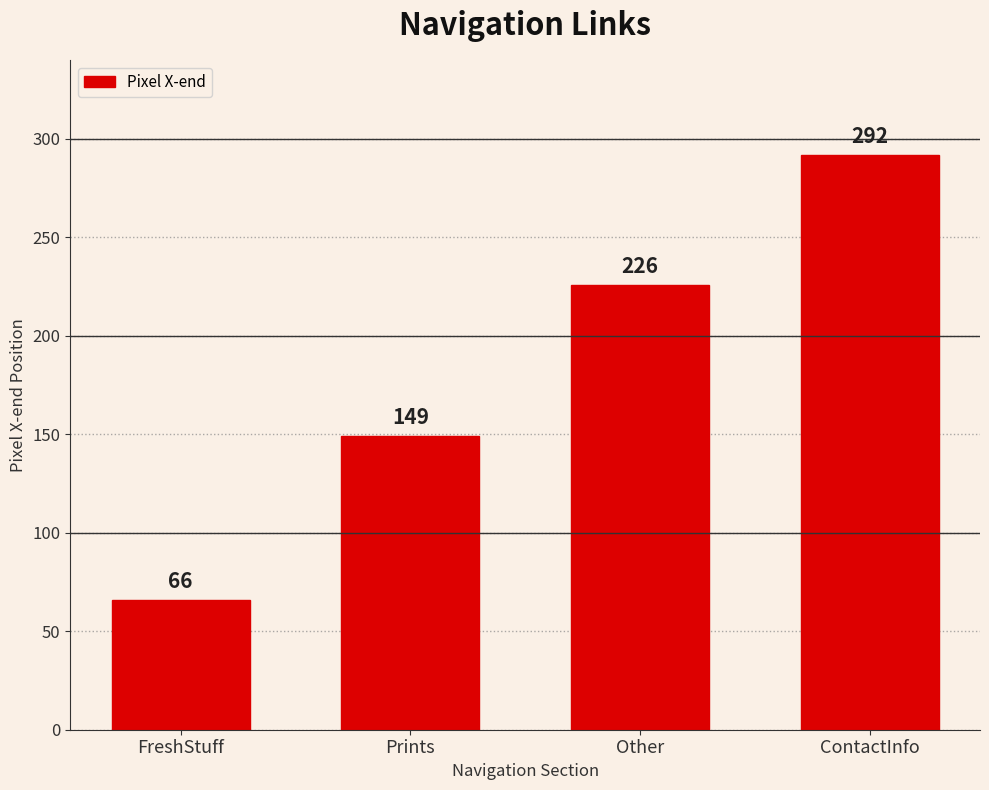

Rank the categories by value from lowest to highest.

FreshStuff, Prints, Other, ContactInfo